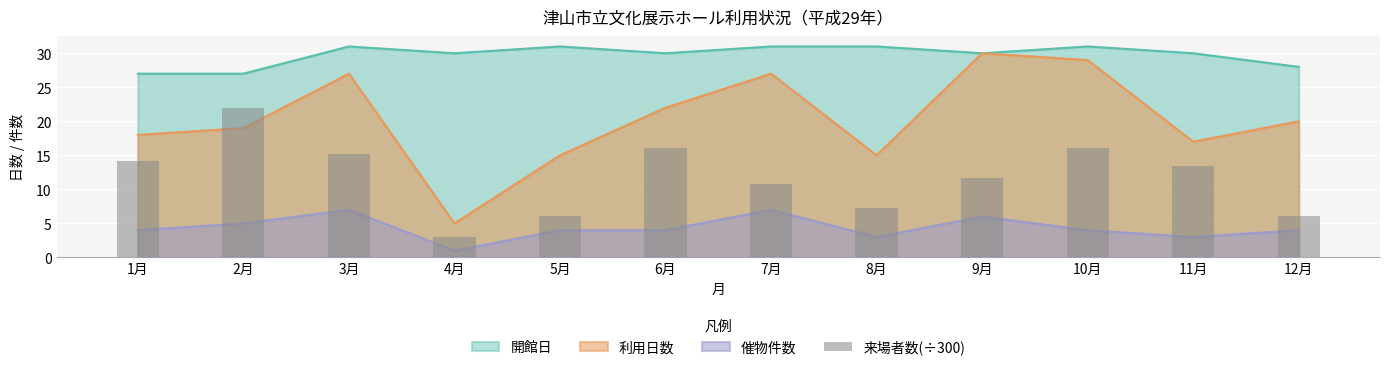

What is the label of the 2nd bar from the right?

11月